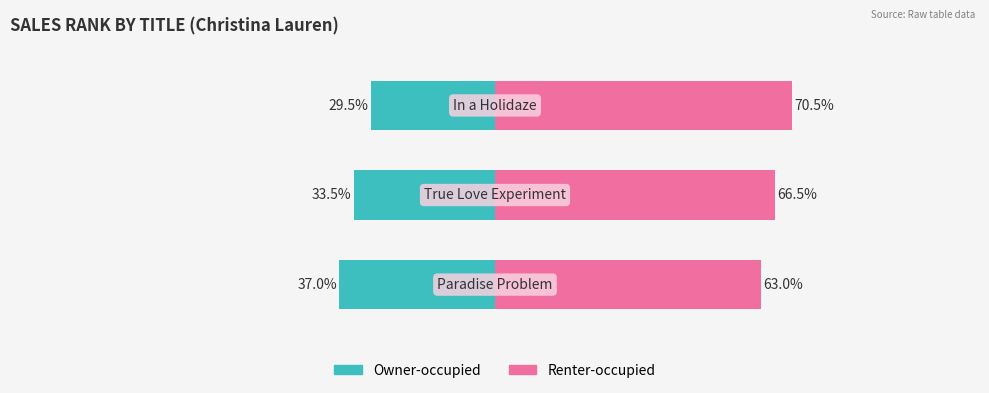

How many bars are there in total?

6